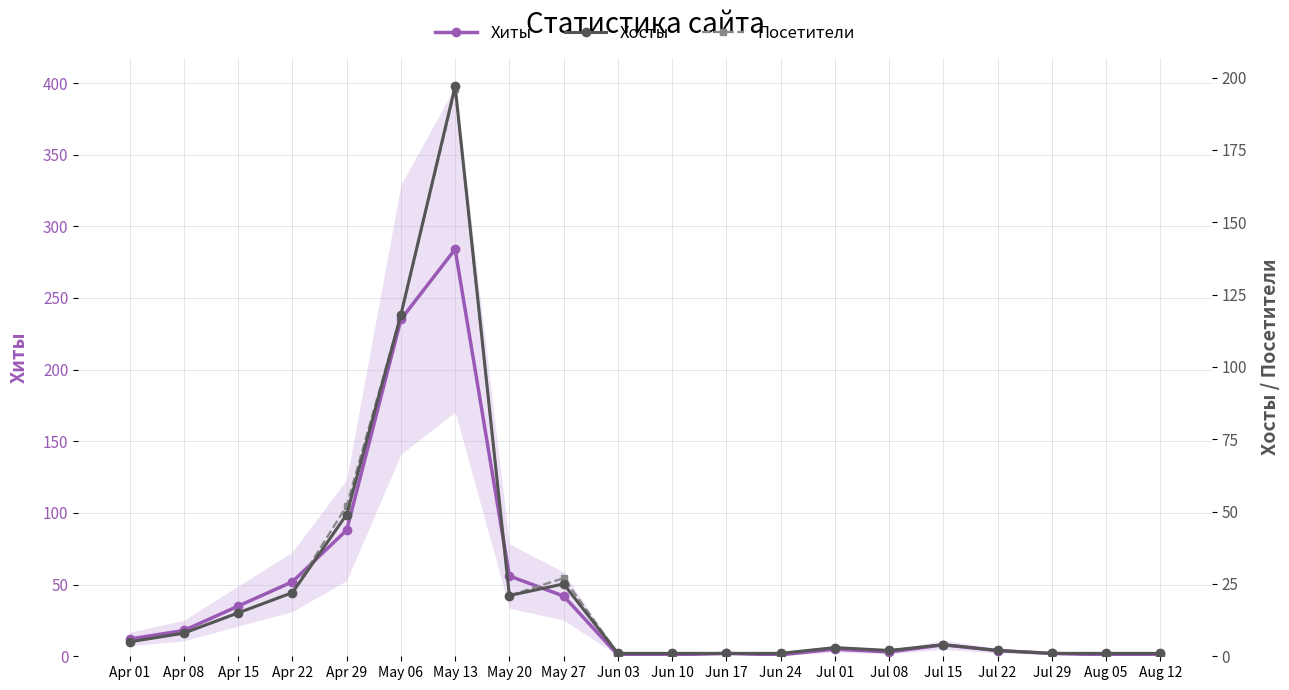

Which series has the widest spread of values?

Хиты